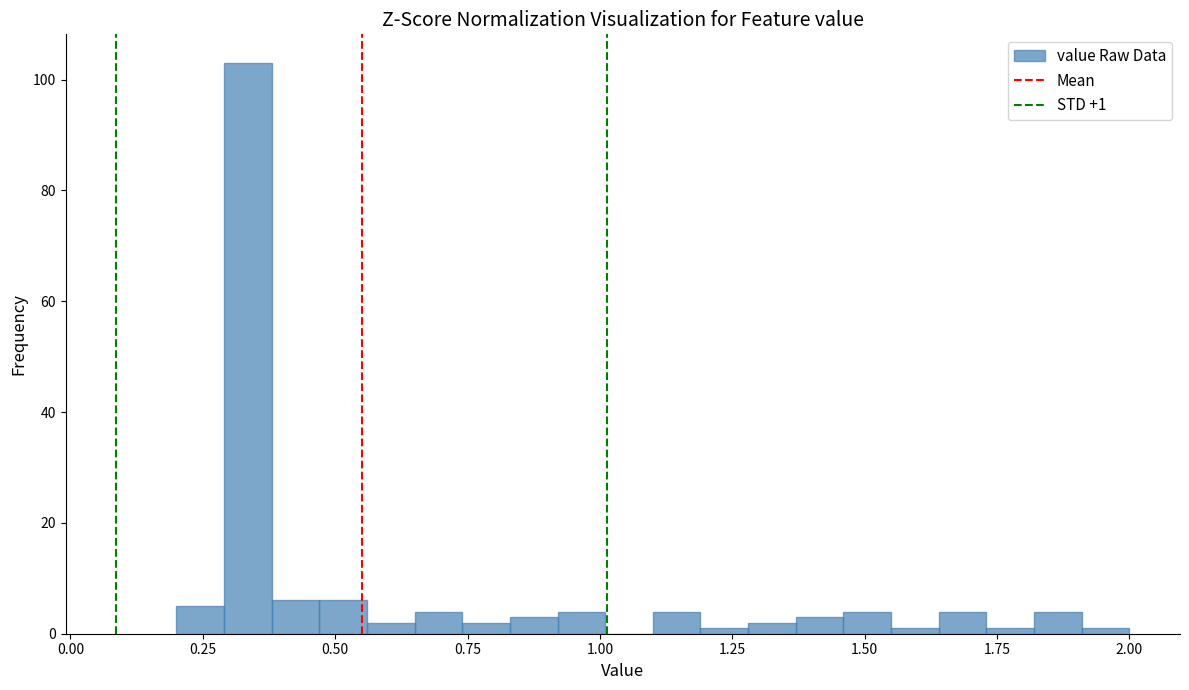

Read against the x-axis, roughly where is the centre of the tallest bar?

0.35